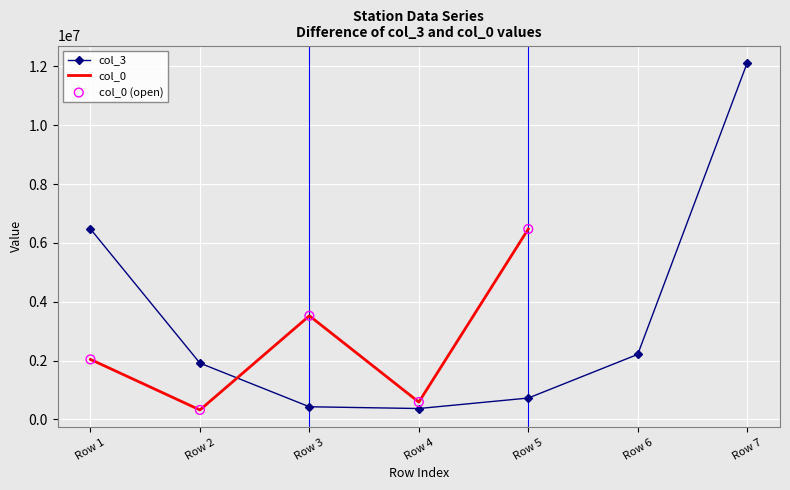

At how many categories does at least one series exceed 5659182?

3